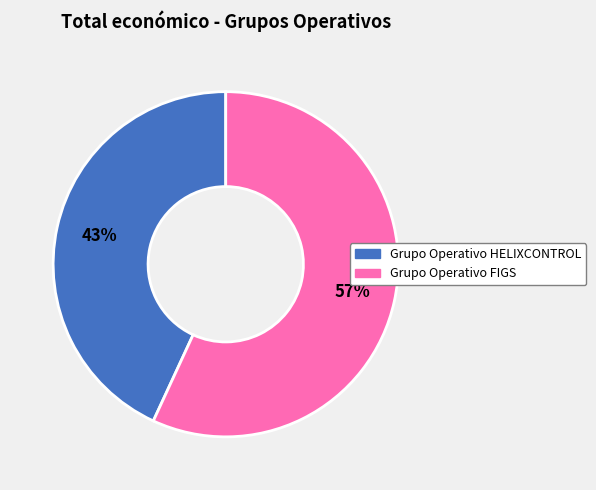

Combined, do Grupo Operativo FIGS and Grupo Operativo HELIXCONTROL account for over 50%?

Yes